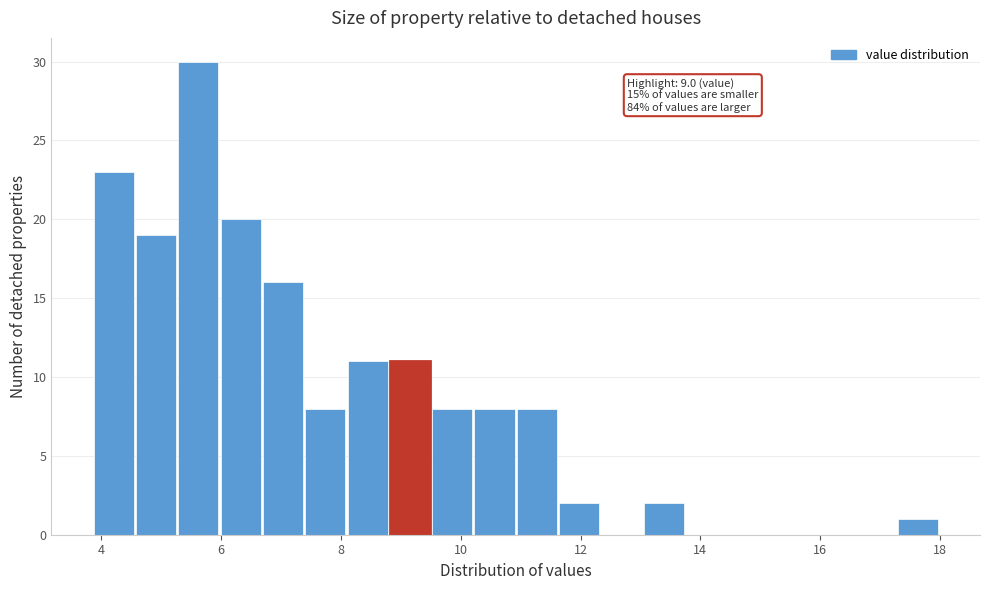

Read against the x-axis, roughly where is the centre of the tallest bar?

5.6